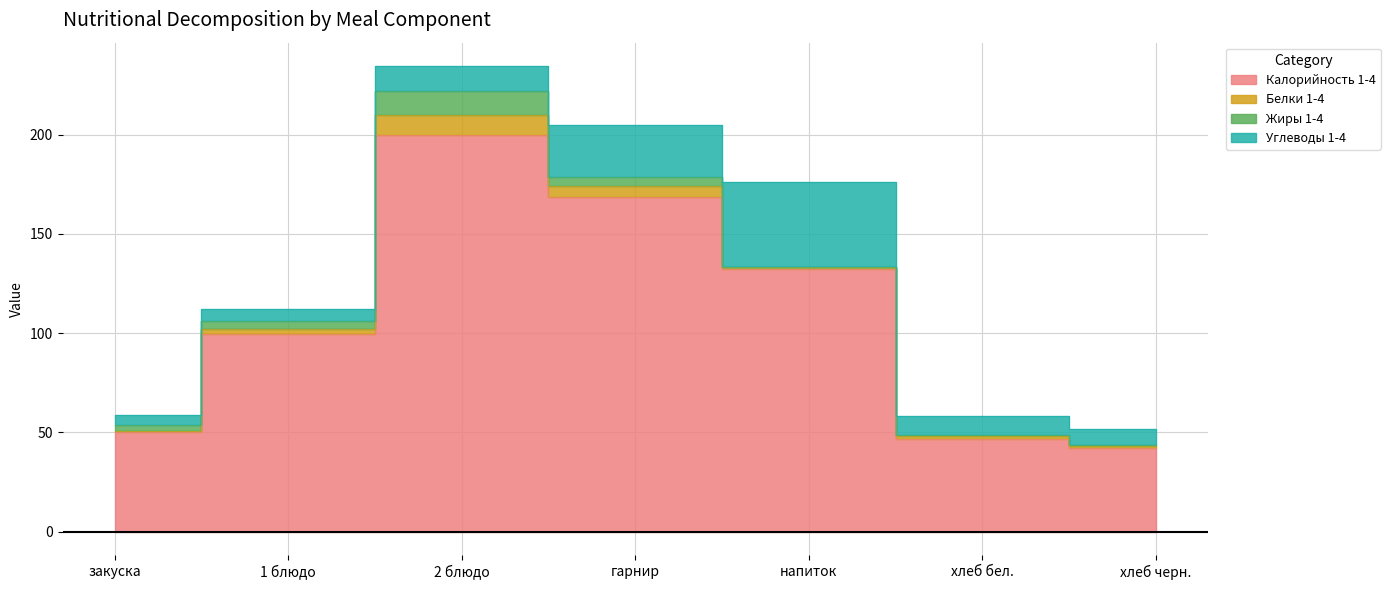

What are all the series names shown in the legend?

Калорийность 1-4, Белки 1-4, Жиры 1-4, Углеводы 1-4